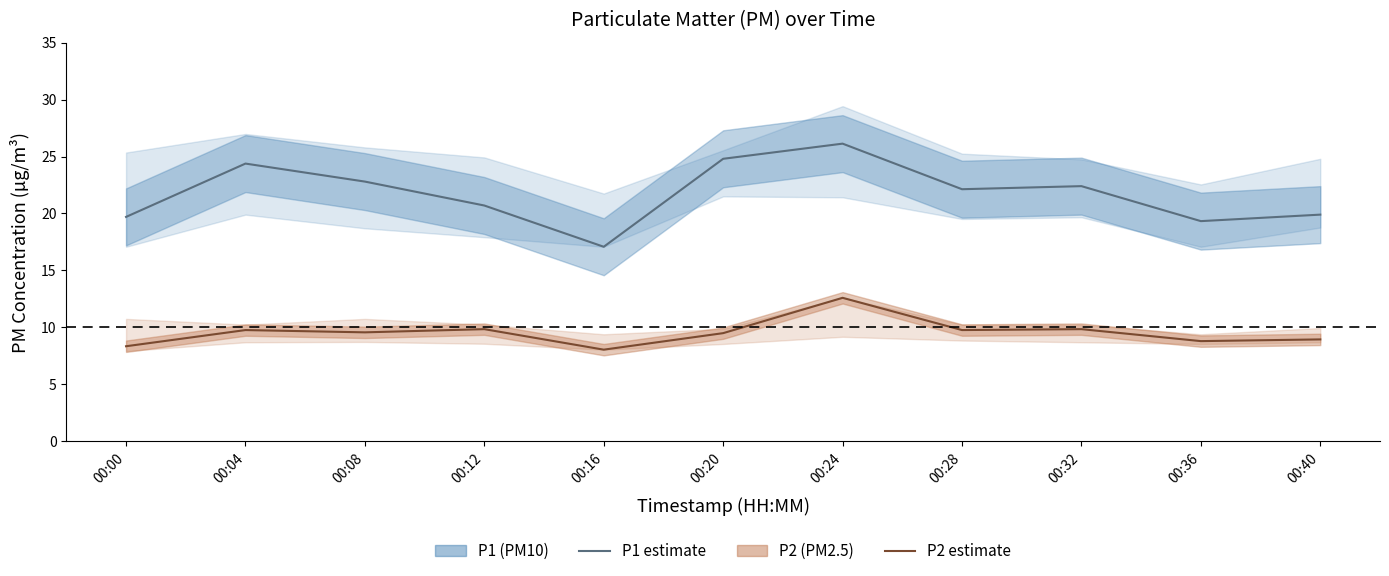

What is the value of the P2 point at the 3rd from the left?

9.6